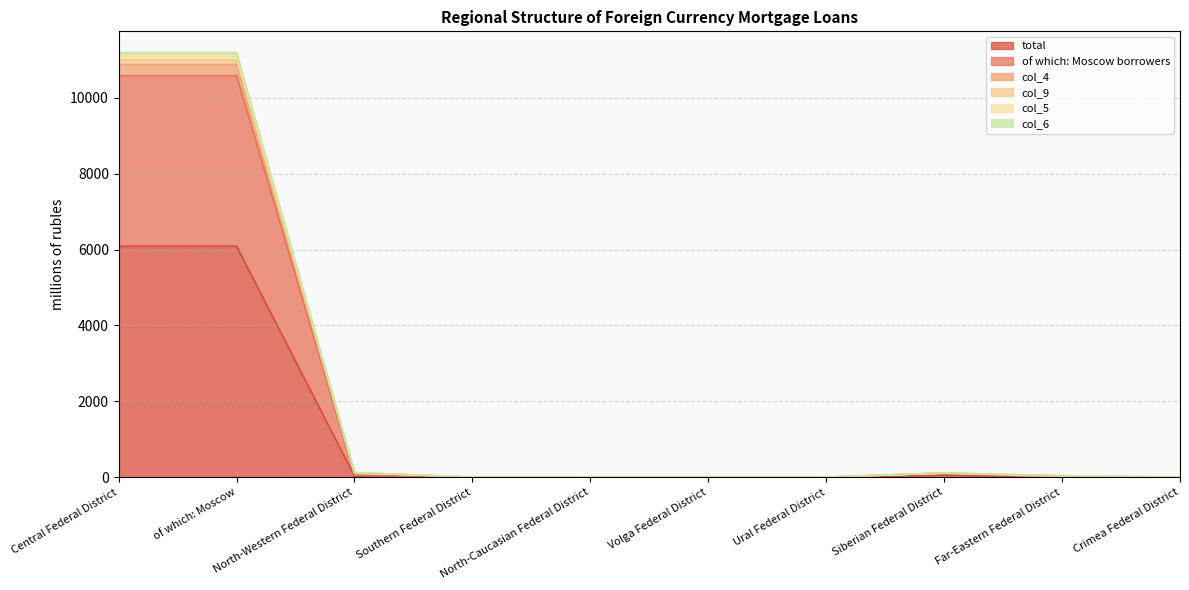

Does the chart display data point markers on the line(s)?

No